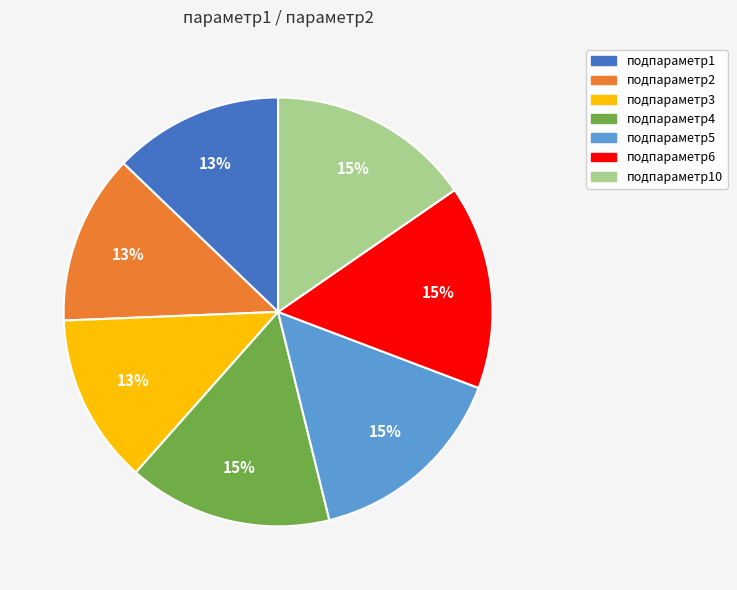

How many segments does this pie chart have?

7